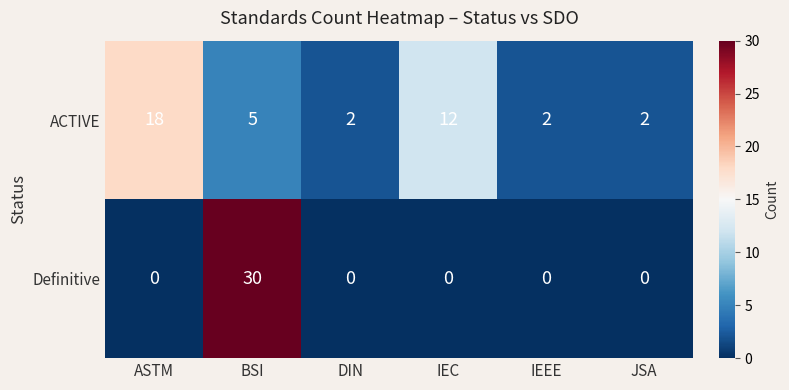

Which series changed the most between IEC and IEEE?

ACTIVE